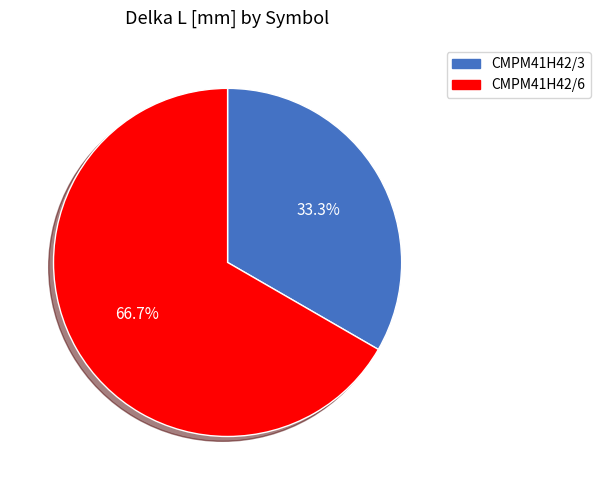

To the nearest percent, what portion does CMPM41H42/6 represent?

67%